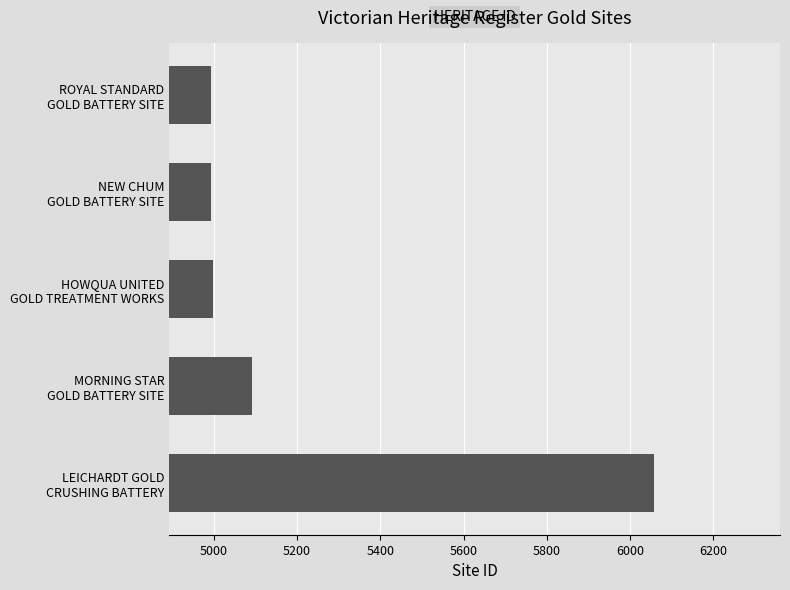

What is the average value?

5227